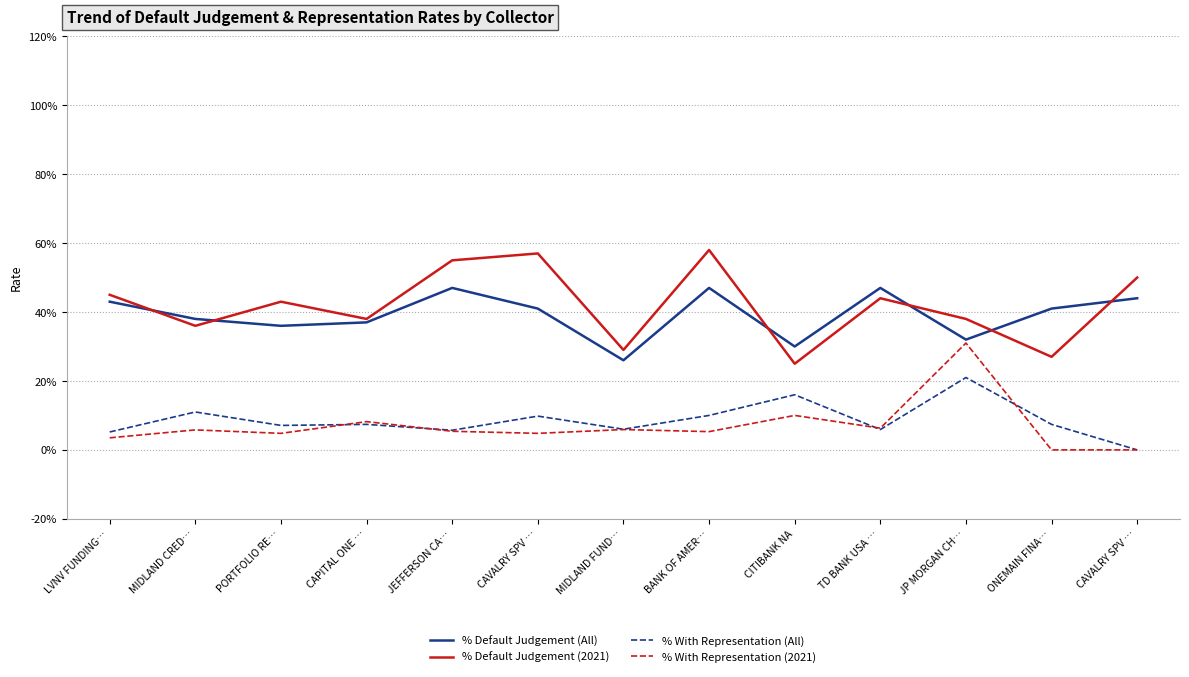

What are all the series names shown in the legend?

% Default Judgement (All), % Default Judgement (2021), % With Representation (All), % With Representation (2021)